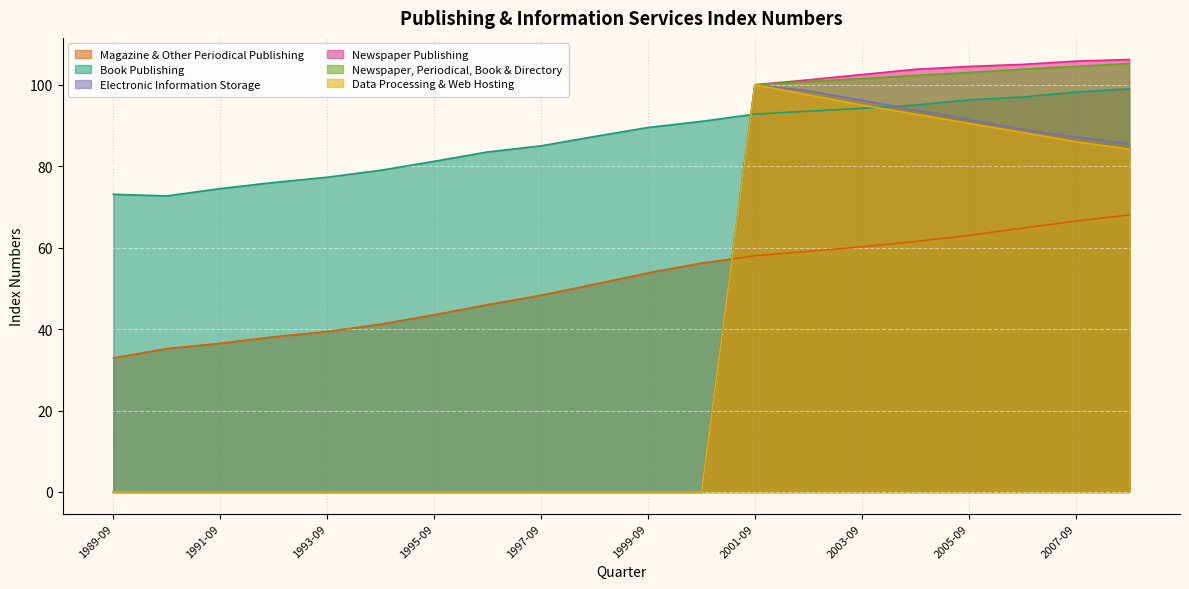

What is the value of the Data Processing & Web Hosting point at the 16th from the left?

92.8